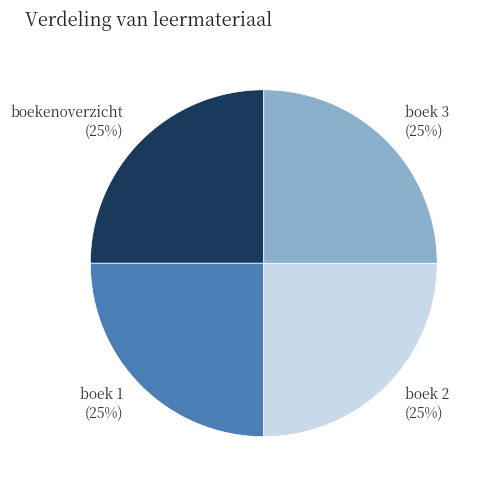

What percentage is the boekenoverzicht slice, to the nearest percent?

25%